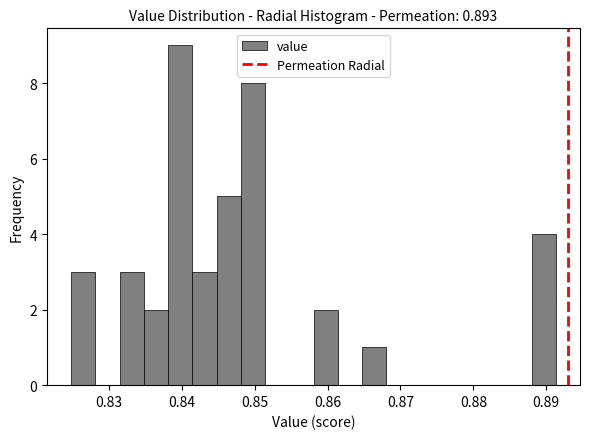

Around what value on the x-axis is the tallest bar? Give the approximate position of its centre, as read against the axis.

0.840